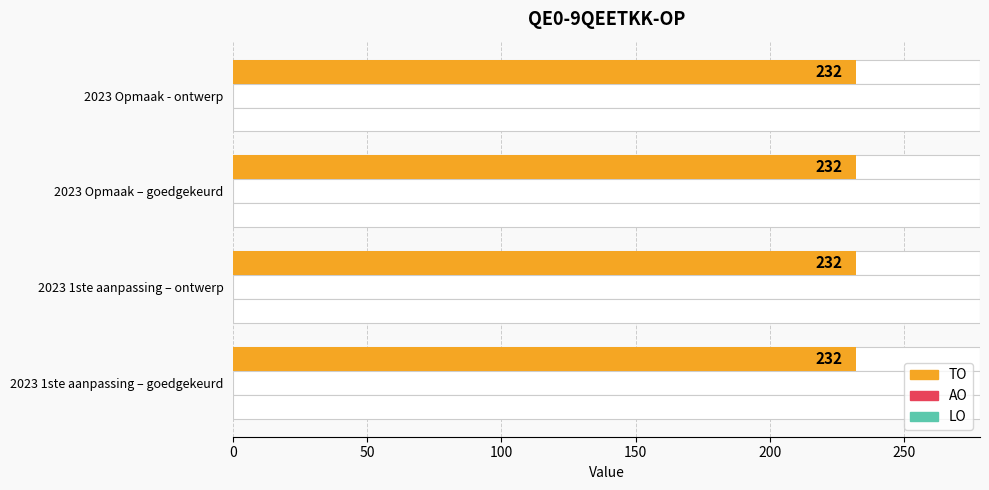

At how many categories does at least one series exceed 197?

4